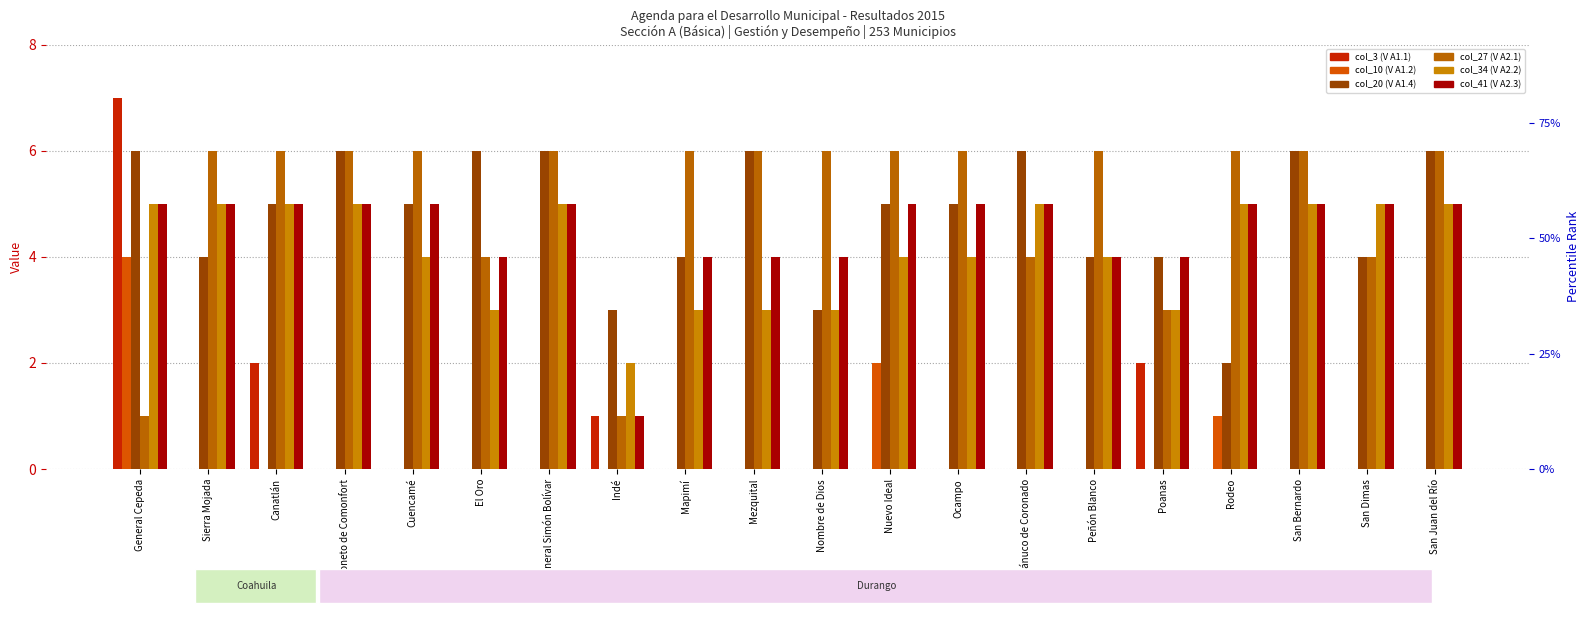

At which label does col_20 (V A1.4) reach its minimum?

Rodeo